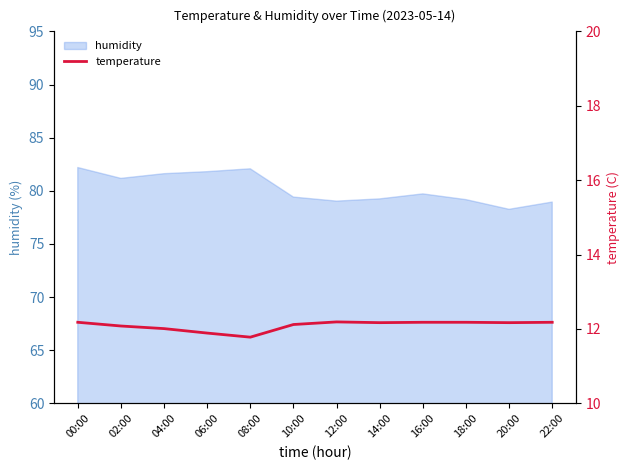

What is the maximum value for humidity?

82.2